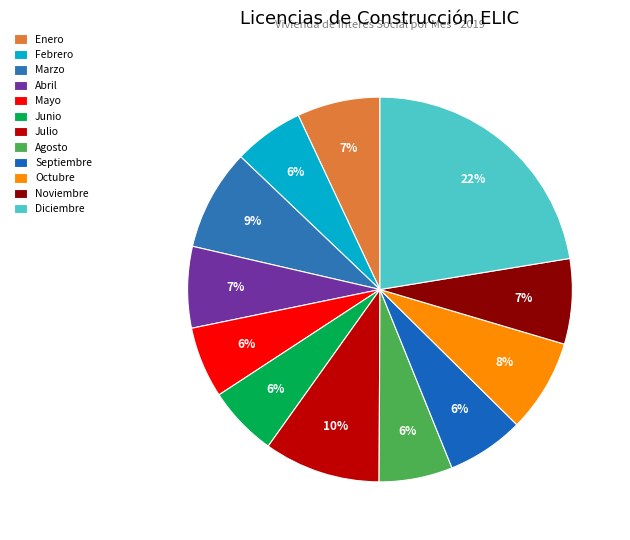

Which has a higher value, Marzo or Julio?

Julio